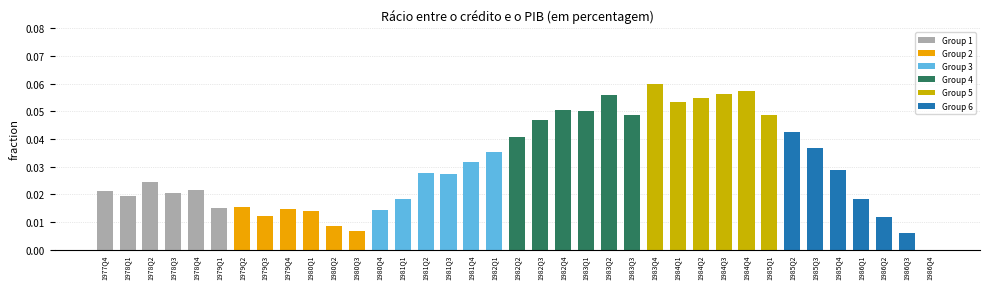

Which label corresponds to the largest value in the chart?

1983Q4